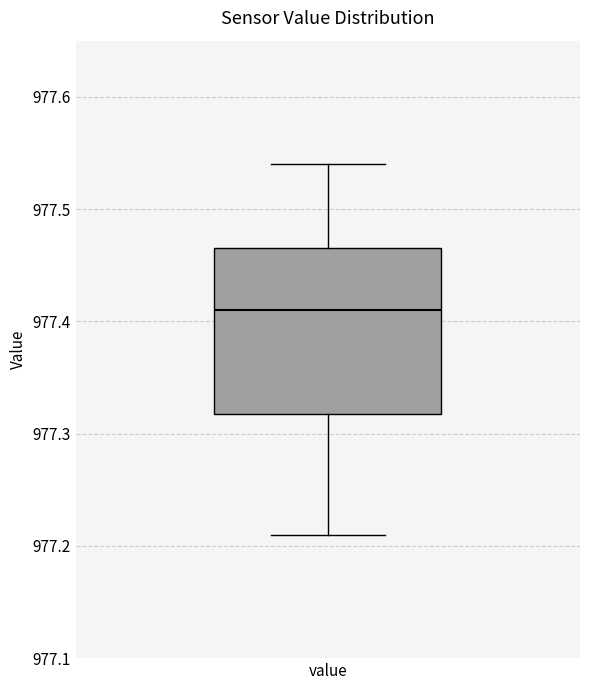

Read this box plot against the y-axis: the position of the median line, the range covered by the box, and the ends of both whiskers. The values are not printed on the chart, so give them approximately, as read against the axis.

median 977.41, box 977.32 to 977.47, whiskers 977.21 to 977.54